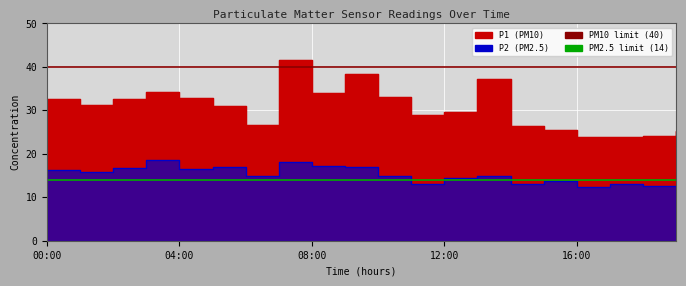

Where is PM10 limit (40) nearest to the value 40?

00:00